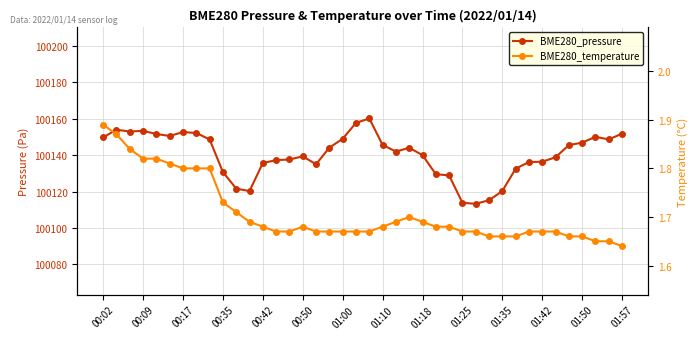

In BME280_pressure, how many points are lower than both neighbors (excluding endpoints)?

7